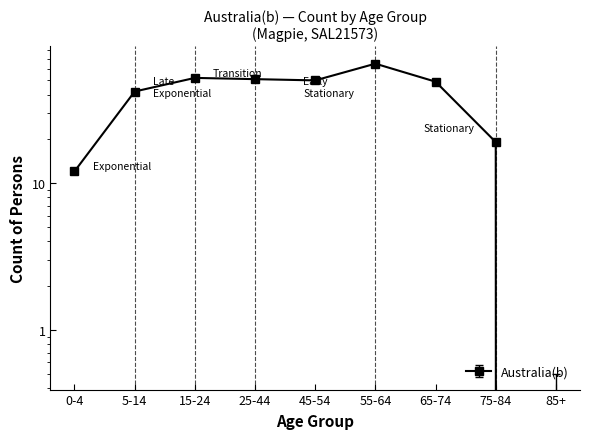

Which label corresponds to the smallest value in the chart?

85+